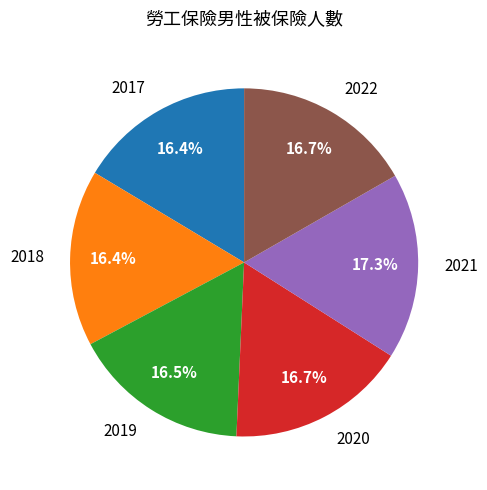

How many segments does this pie chart have?

6